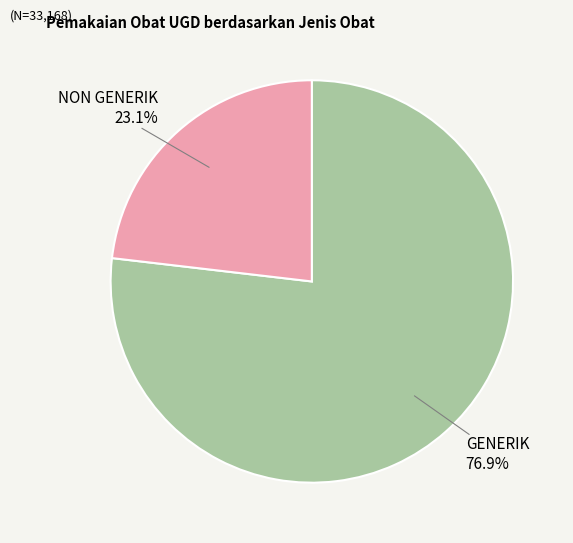

Combined, what portion of the pie is GENERIK and NON GENERIK?

100.0%